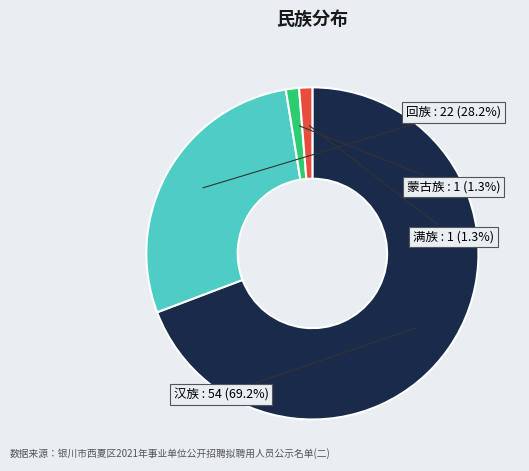

Is it true that 满族 is 16% of the pie?

False